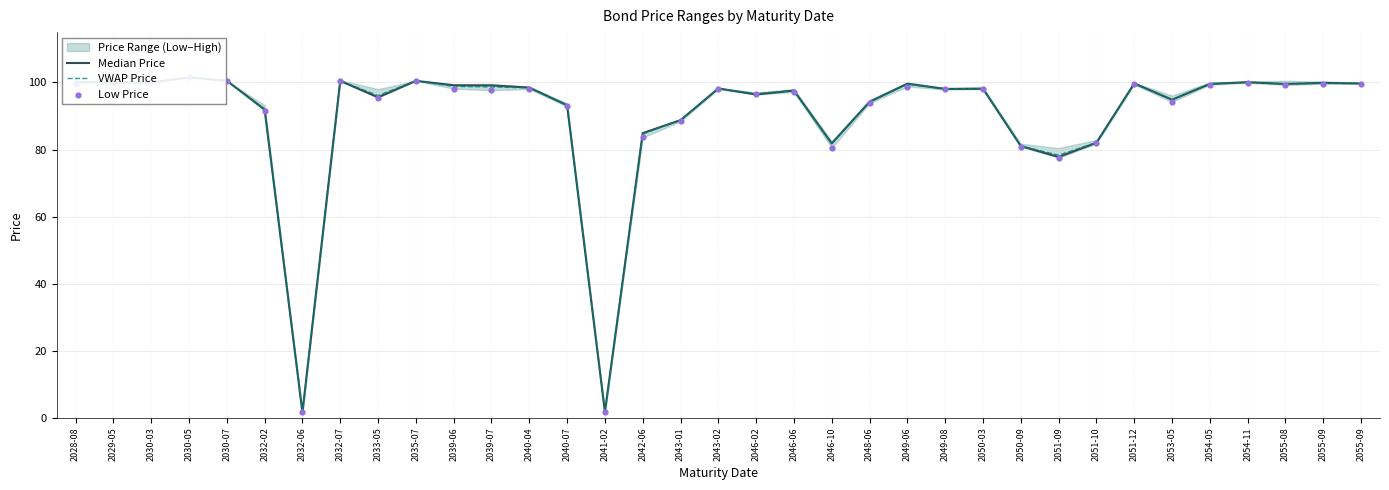

Is the value of Low Price at 2040-07 greater than the value of Median Price at 2041-02?

Yes